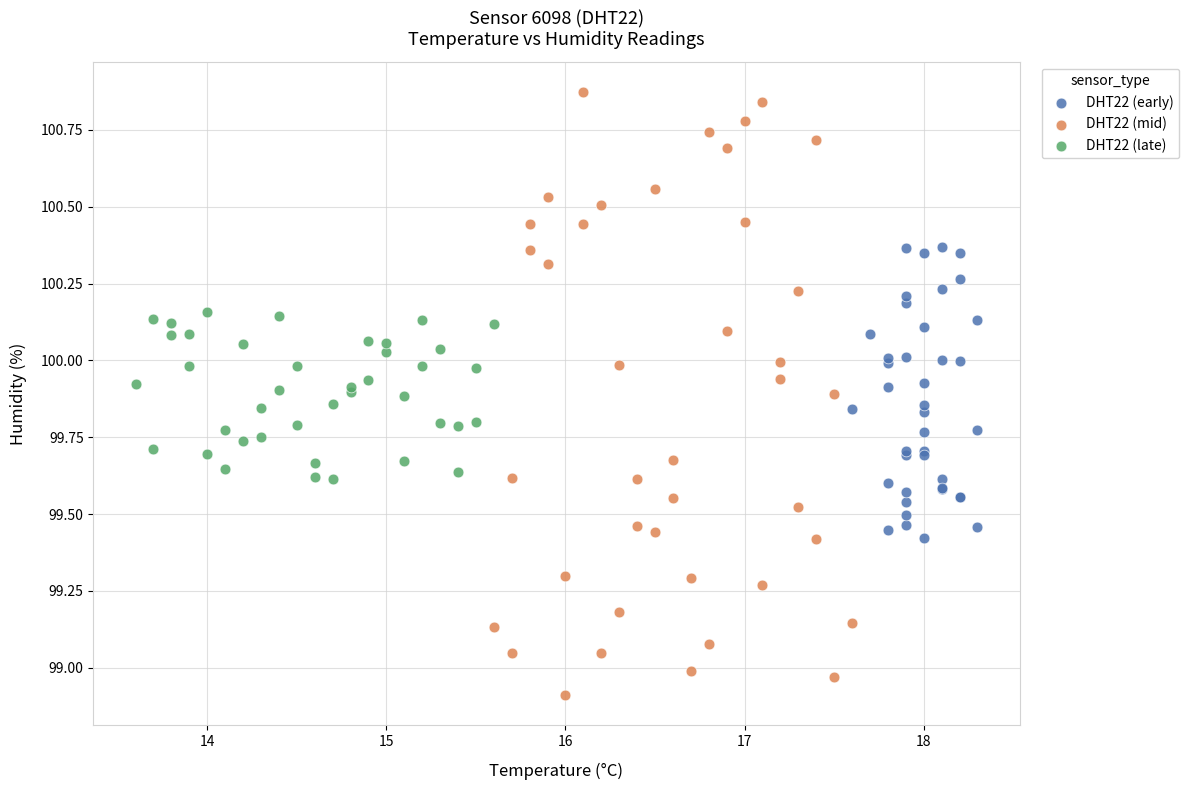

What are all the series names shown in the legend?

DHT22 (early), DHT22 (mid), DHT22 (late)